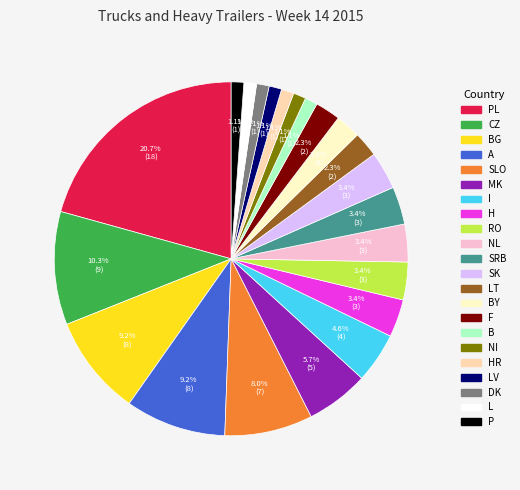

Is there a majority slice in this chart?

No